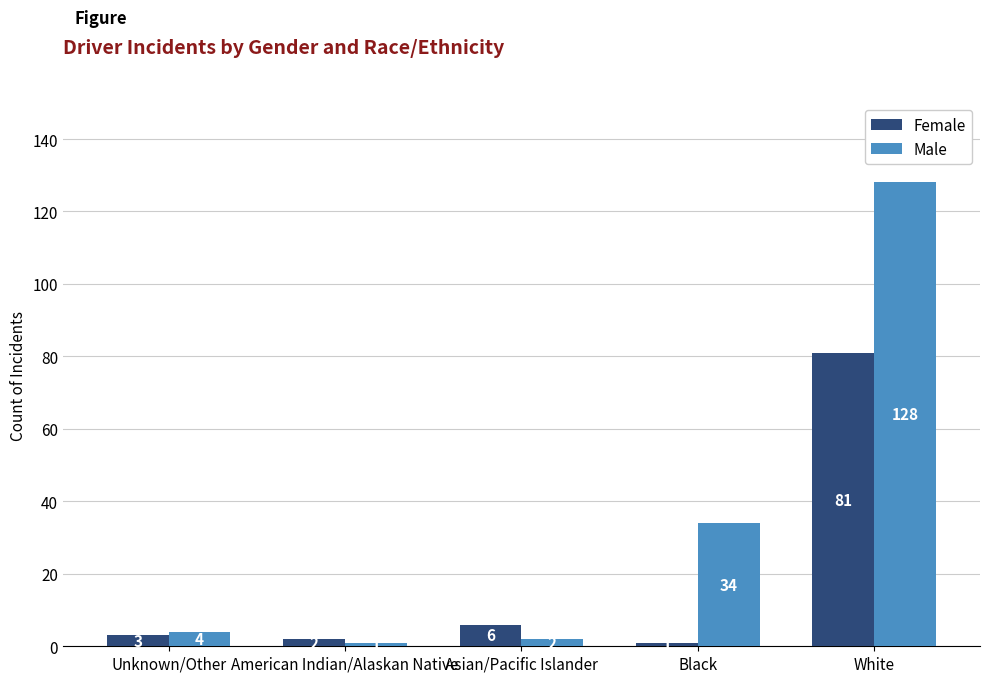

What is the sum of all Male values?

169